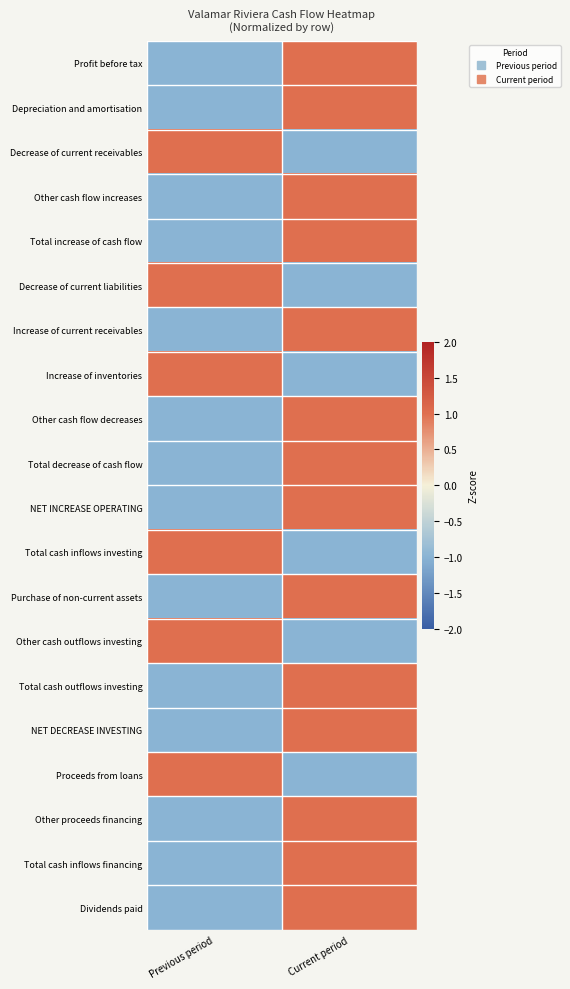

Rank the series by their maximum value, from lowest to highest.

Profit before tax, Depreciation and amortisation, Decrease of current receivables, Other cash flow increases, Total increase of cash flow, Decrease of current liabilities, Increase of current receivables, Increase of inventories, Other cash flow decreases, Total decrease of cash flow, NET INCREASE OPERATING, Total cash inflows investing, Purchase of non-current assets, Other cash outflows investing, Total cash outflows investing, NET DECREASE INVESTING, Proceeds from loans, Other proceeds financing, Total cash inflows financing, Dividends paid